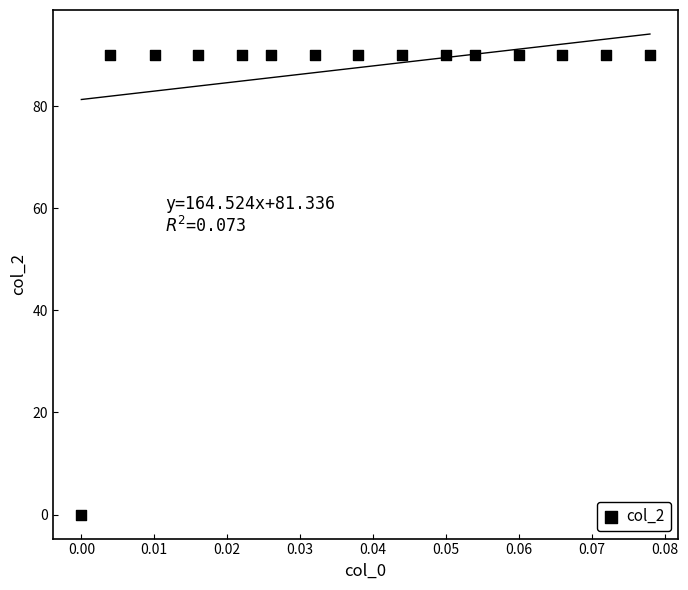

What is the range of Y values (max minus min)?

90.0